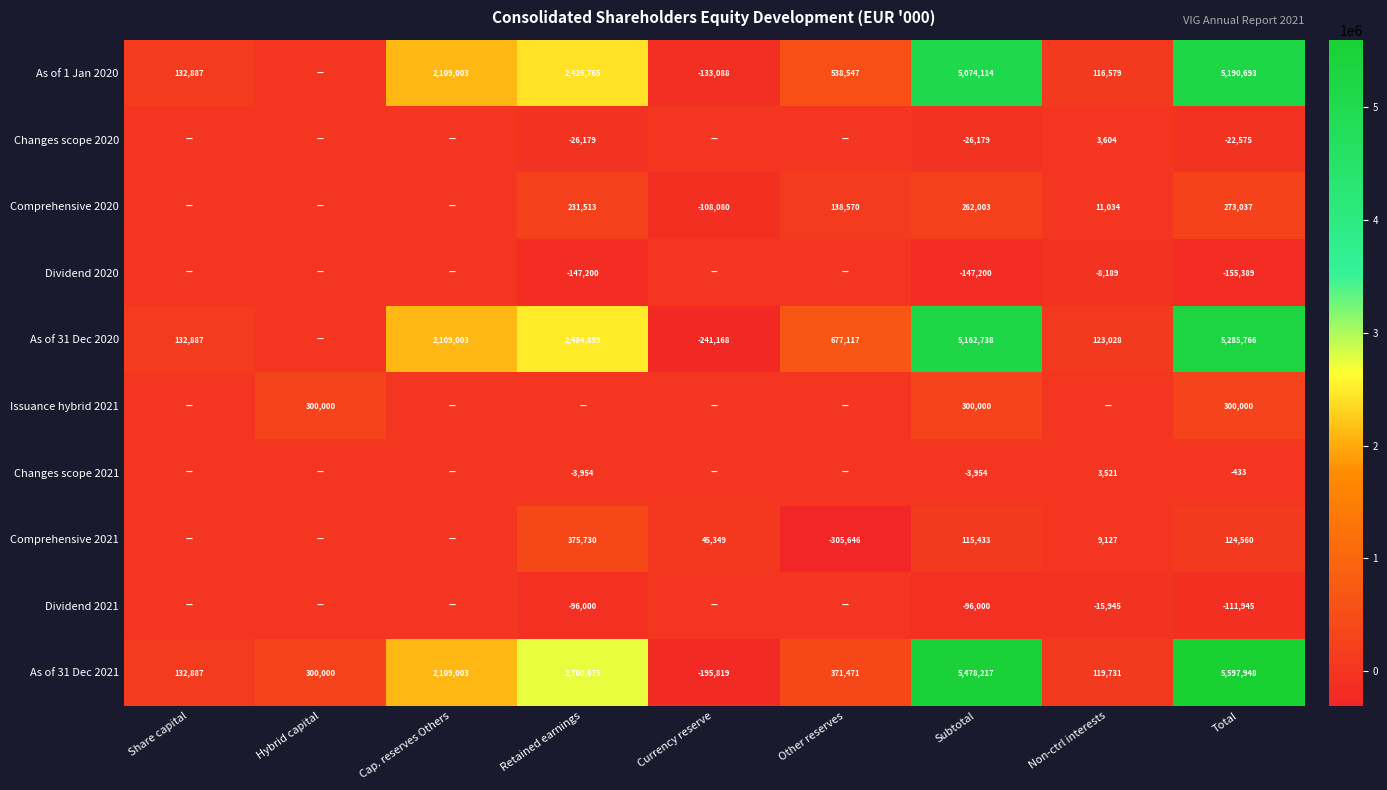

At which category does the chart reach its minimum across all series?

Other reserves